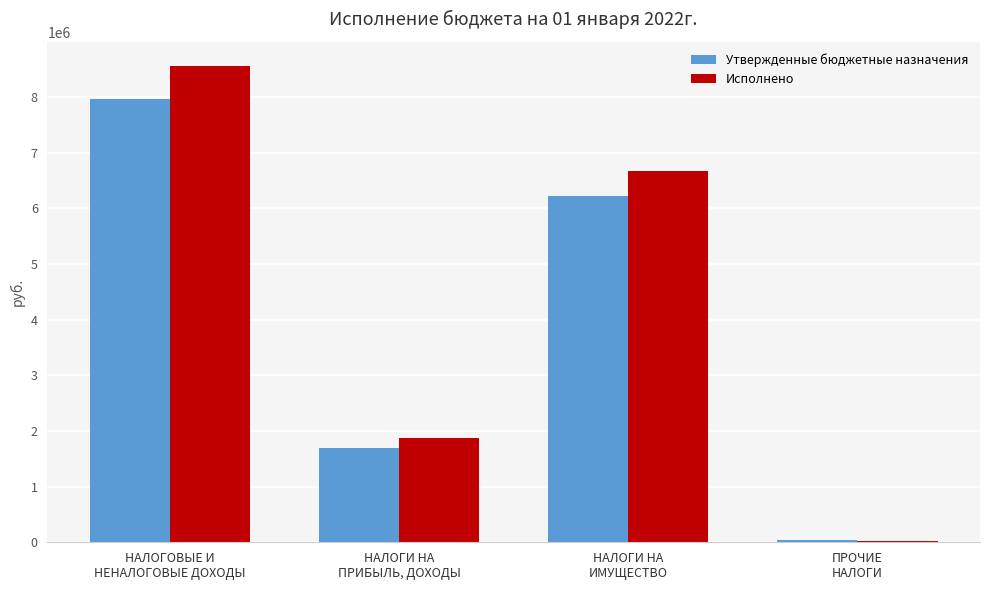

What is the sum of all Утвержденные бюджетные назначения values?

15918600.0